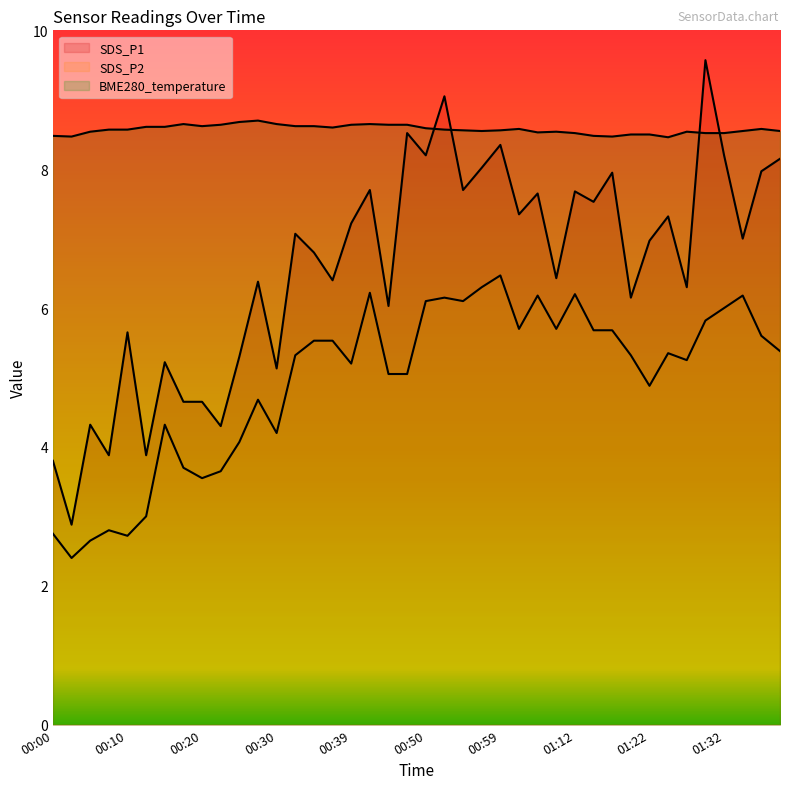

List the series in order of their peak value, highest first.

SDS_P1, BME280_temperature, SDS_P2